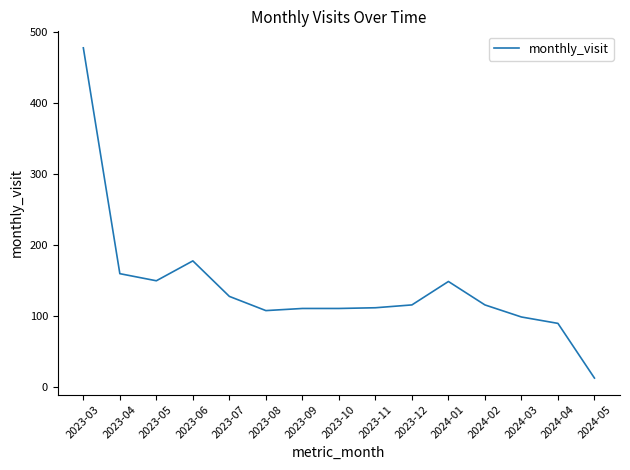

What is the change in value from 2024-01 to 2024-05?

-136